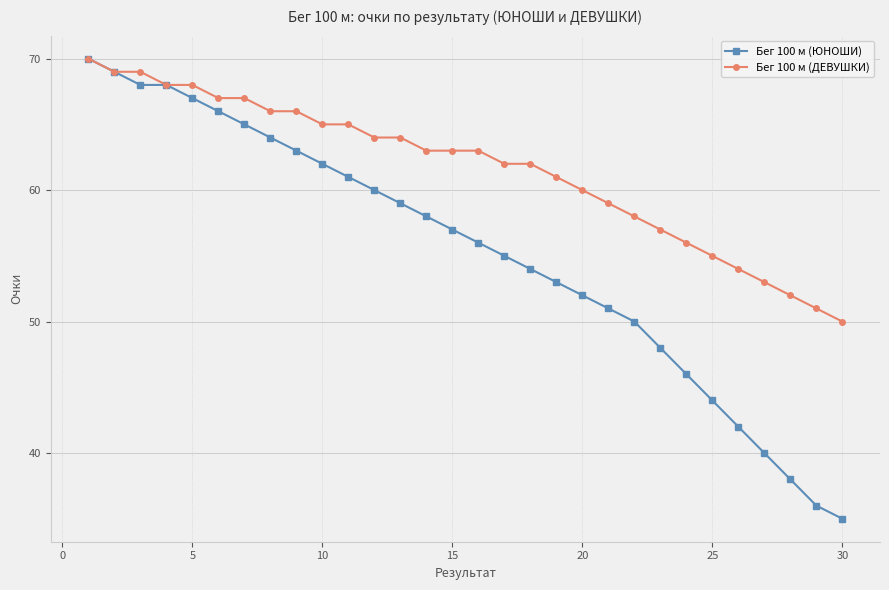

Which series has the largest total across all categories?

Бег 100 м (ДЕВУШКИ)